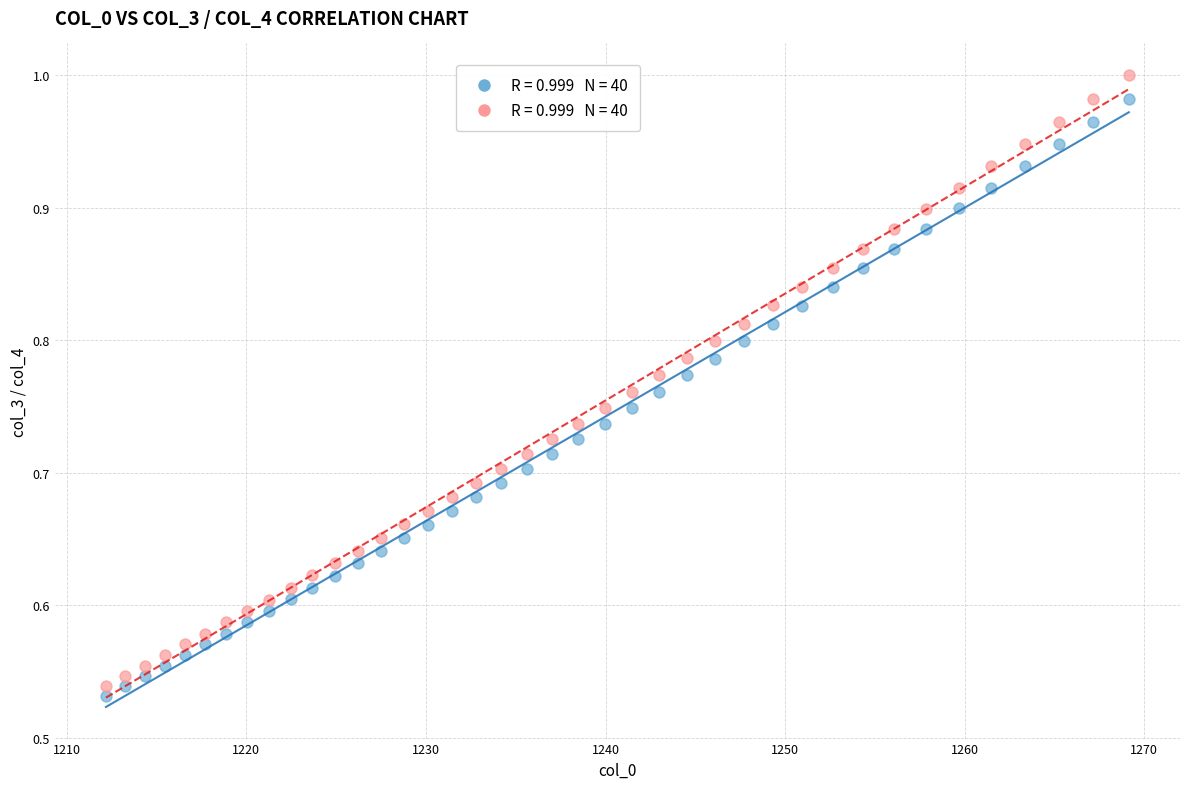

Across all data points, what is the range of X values (max minus min)?

57.0